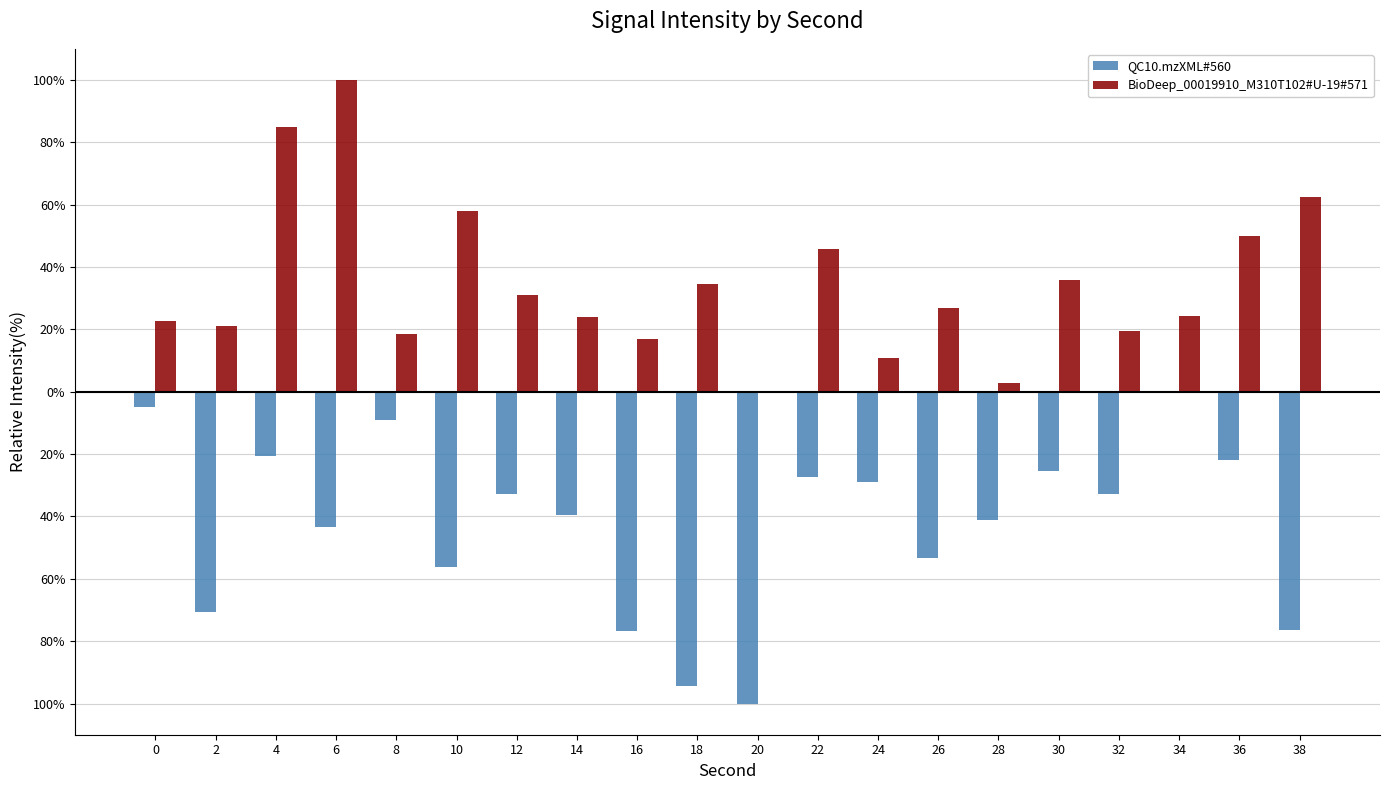

What is the value of the BioDeep_00019910_M310T102#U-19#571 bar at the 2nd from the left?

21.2